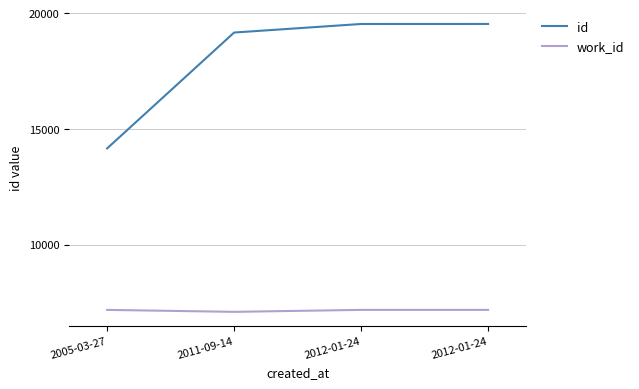

Rank the series by their maximum value, from lowest to highest.

work_id, id